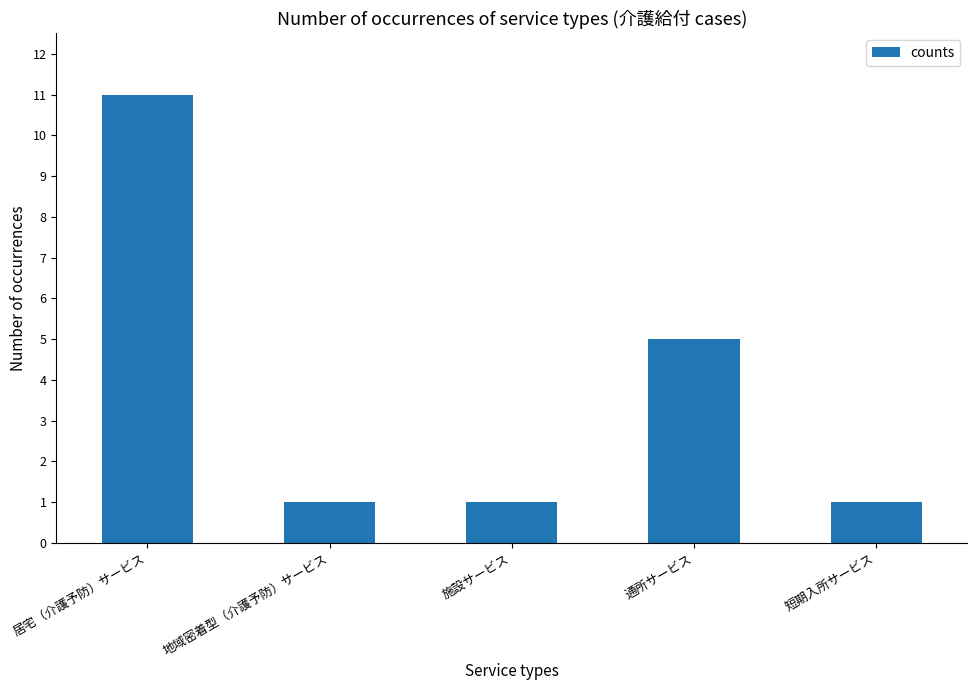

The chart shows a value of 11 at 居宅（介護予防）サービス. True or false?

True